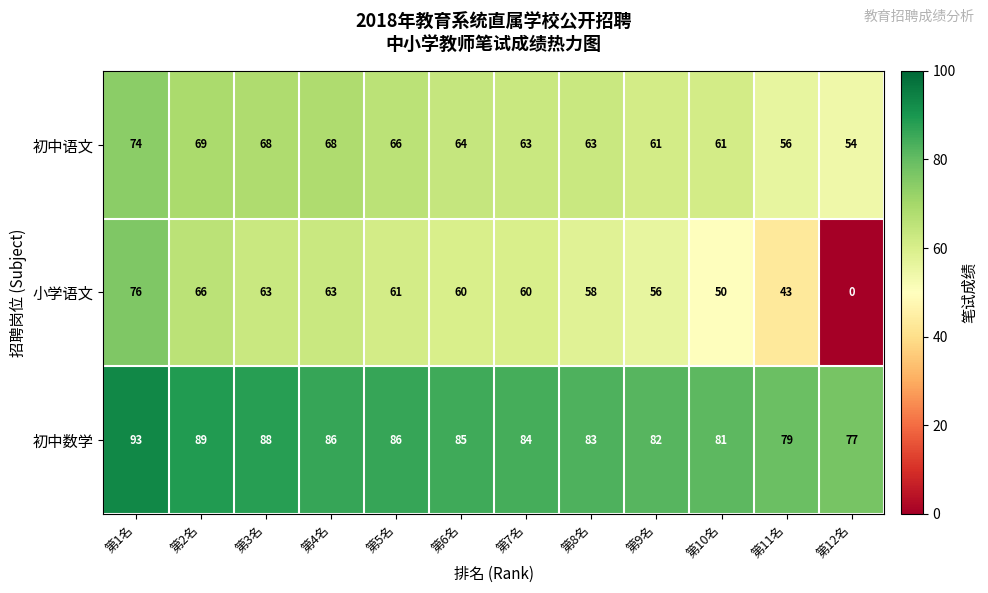

At how many categories does at least one series exceed 10?

12